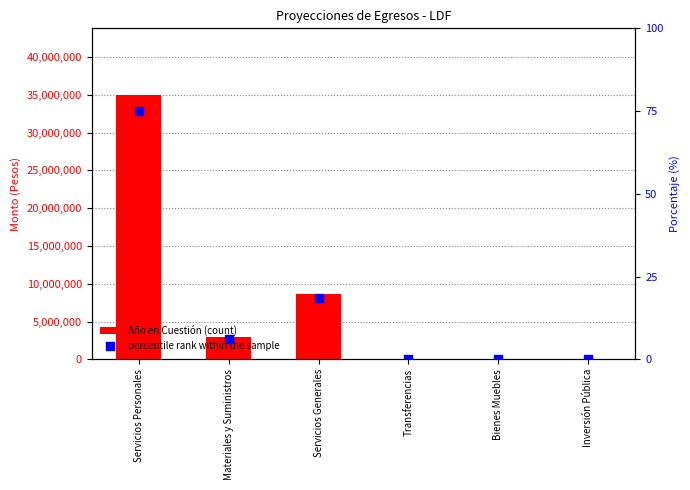

Which series has the largest Y range (max minus min)?

Año en Cuestión (count)